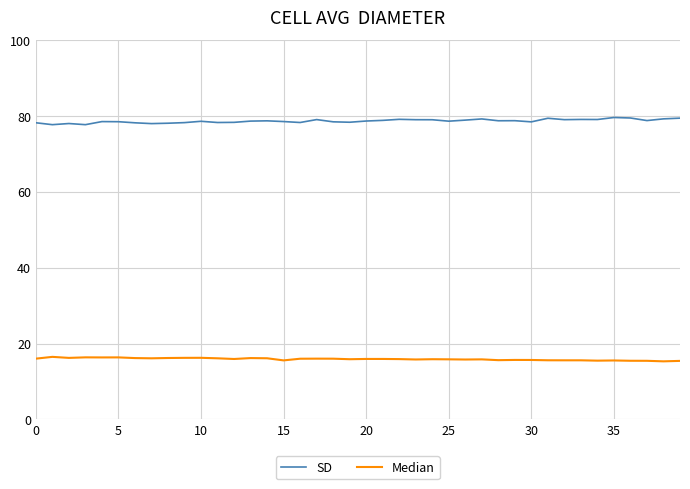

How many lines are shown in the chart?

2